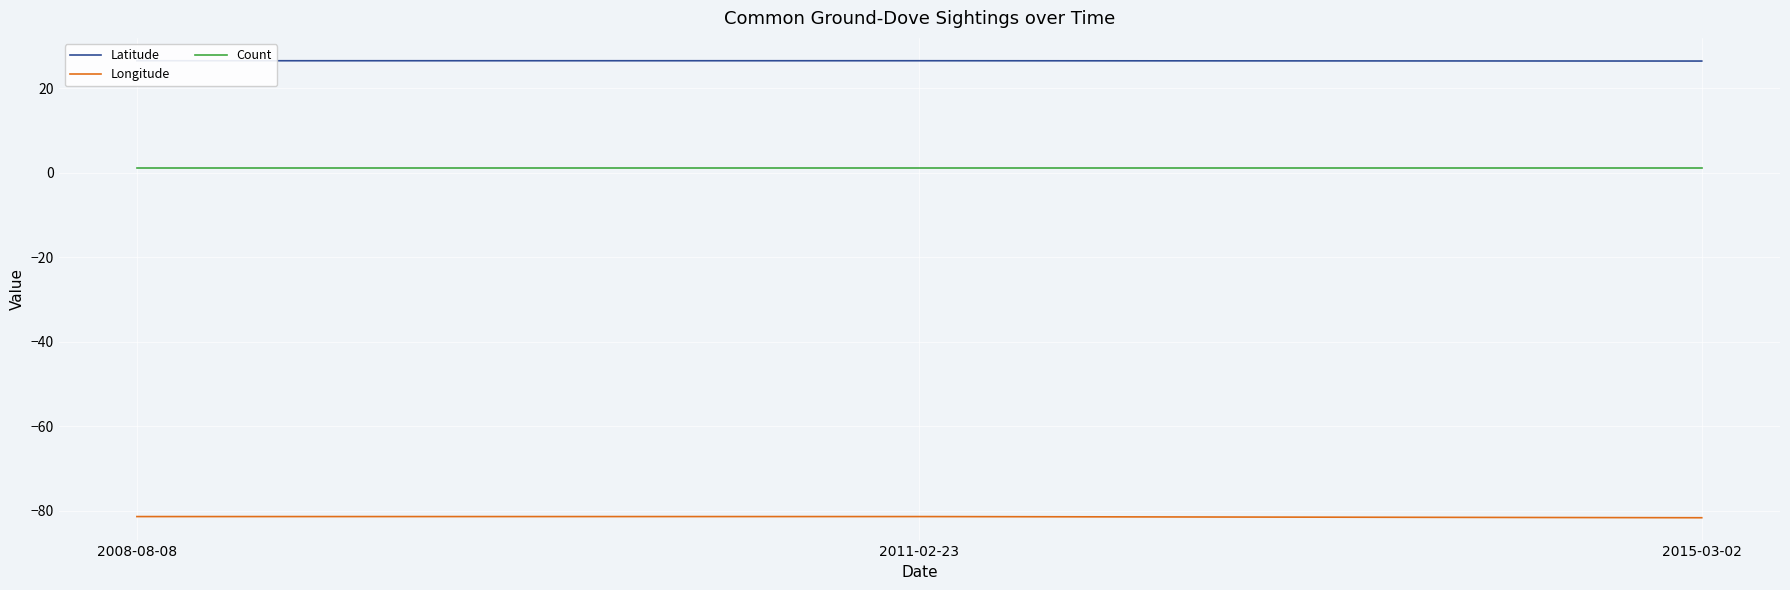

Reading right to left, what are all the values shown in this chart?

Latitude: 2015-03-02=26.4	2011-02-23=26.4	2008-08-08=26.4
Longitude: 2015-03-02=-81.6	2011-02-23=-81.3	2008-08-08=-81.3
Count: 2015-03-02=1.0	2011-02-23=1.0	2008-08-08=1.0